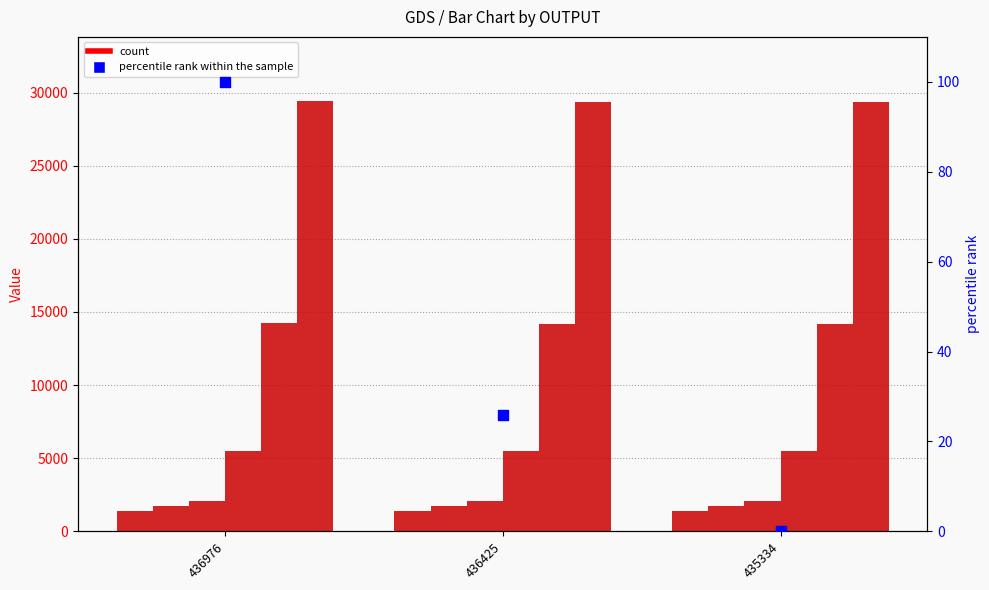

Which series has the largest total across all categories?

col_5